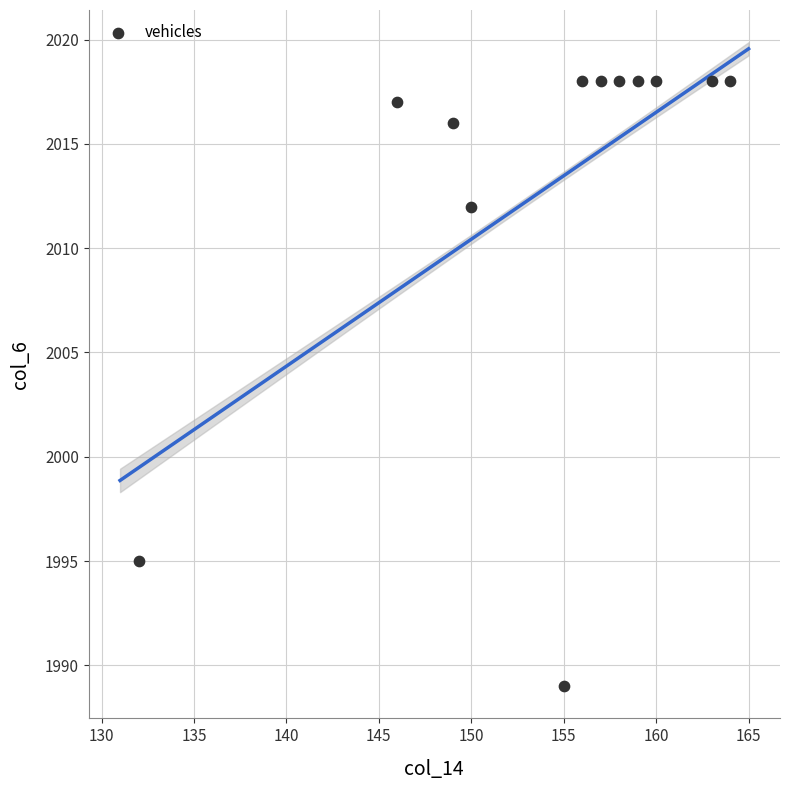

What is the average Y value?

2013